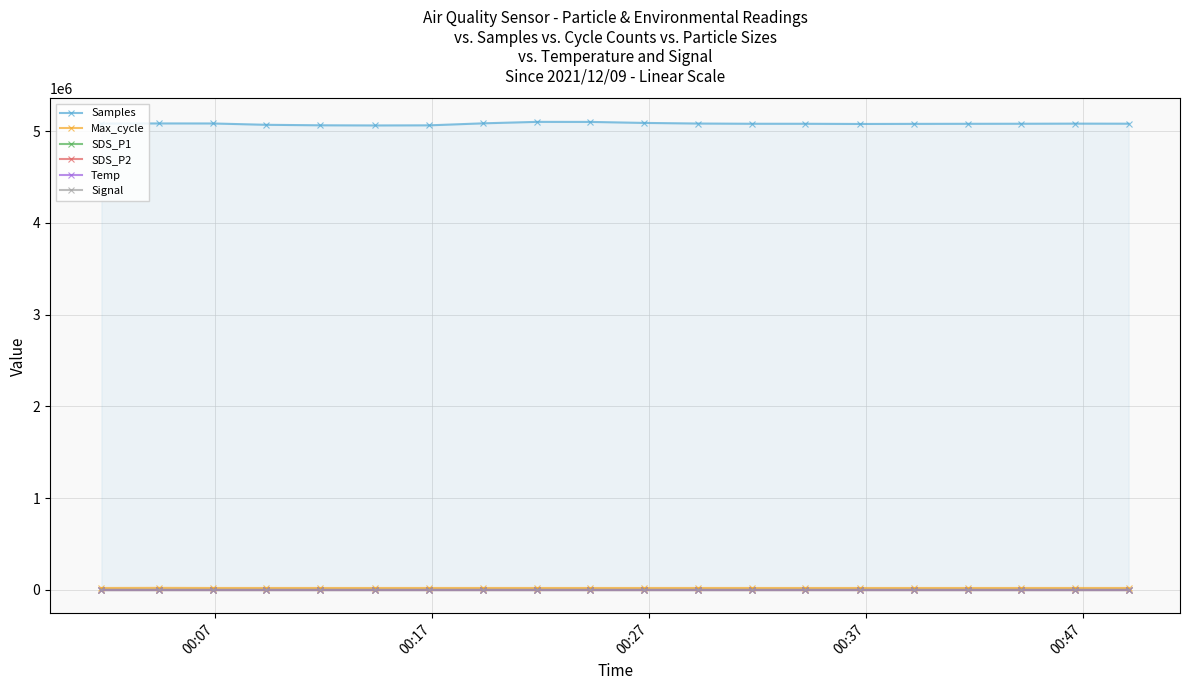

What is the difference between the second highest and minimum values in the Temp series?

1.0